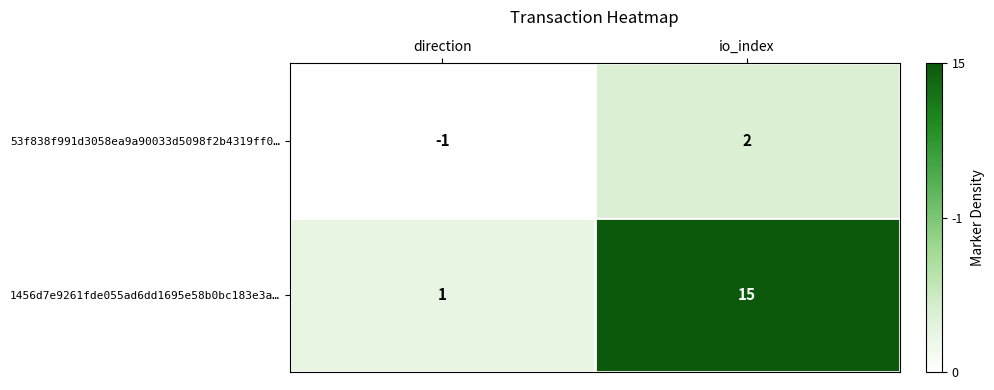

Reading left to right, what are all the values shown in this chart?

53f838f991d3058ea9a90033d5098f2b4319ff0…: -1	2
1456d7e9261fde055ad6dd1695e58b0bc183e3a…: 1	15